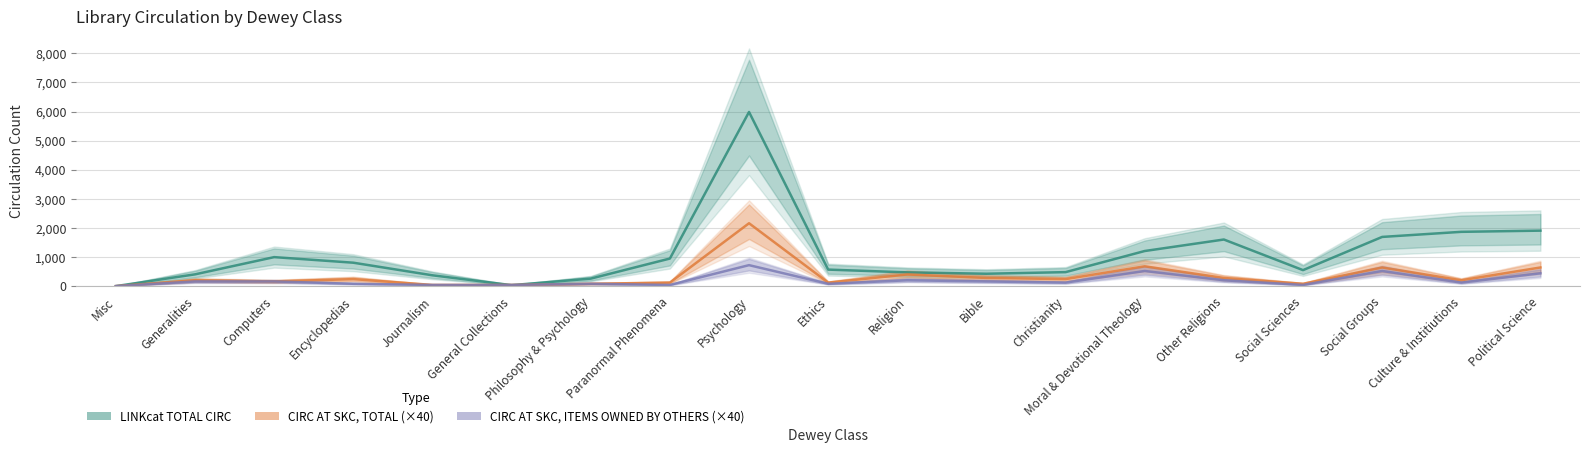

At how many categories does at least one series exceed 1993?

1